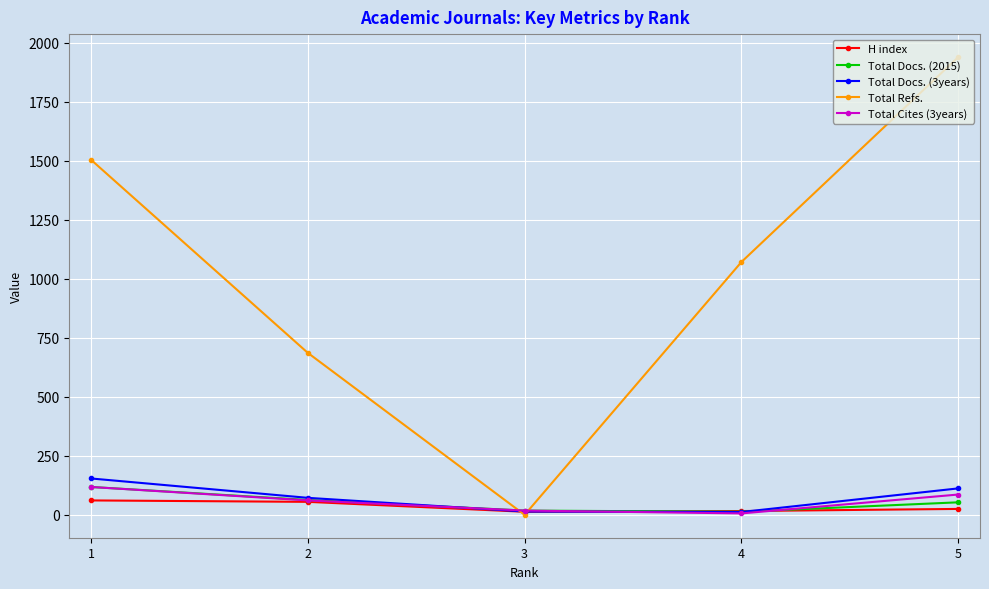

Between 1 and 5, which series saw the biggest shift?

Total Refs.